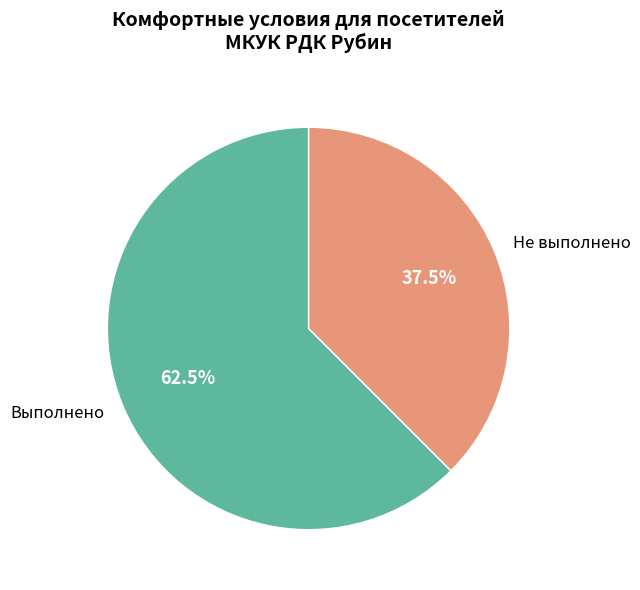

Count the number of slices in the pie.

2